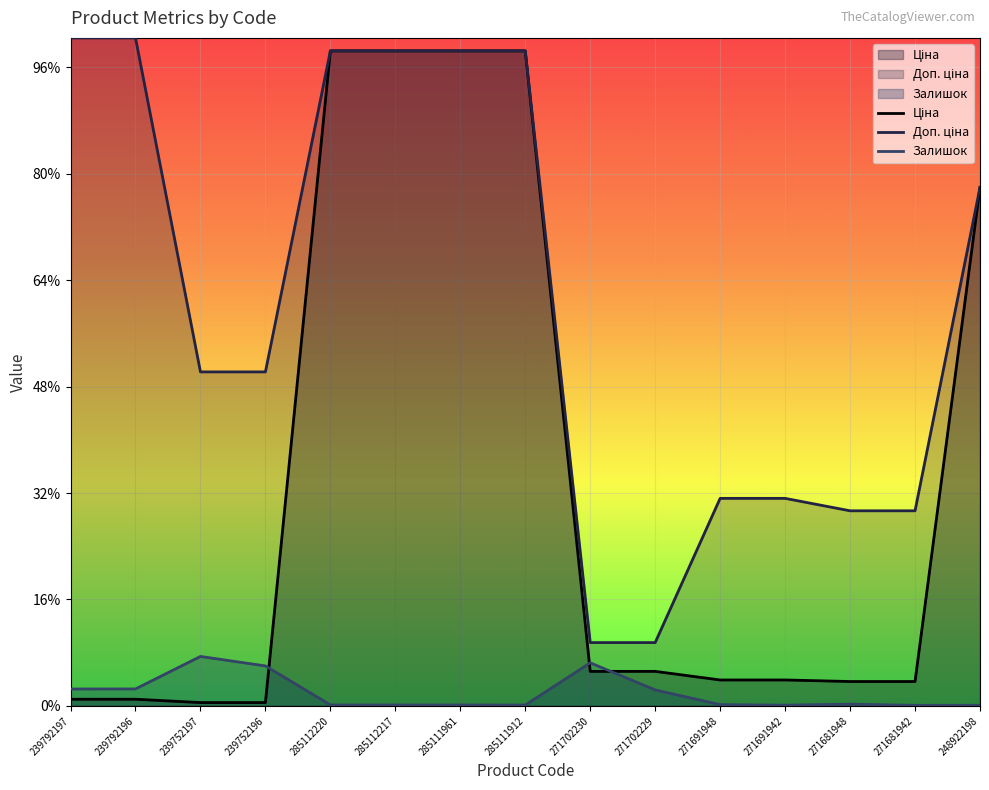

Does the chart display data point markers on the line(s)?

No